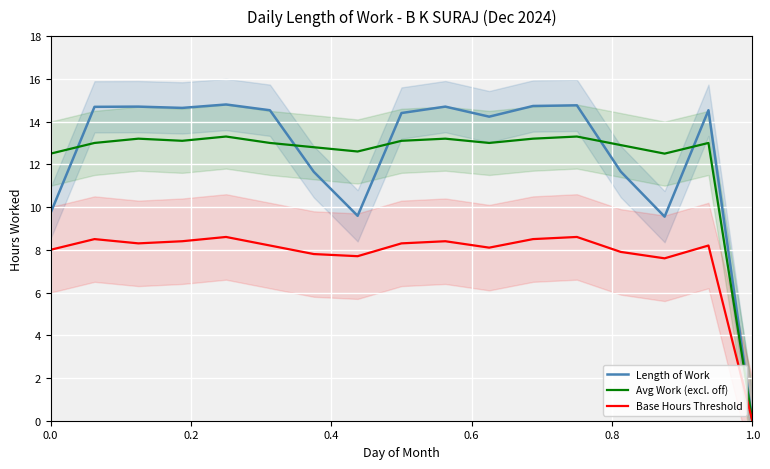

Which category has the lowest value in the Length of Work series?

1.0